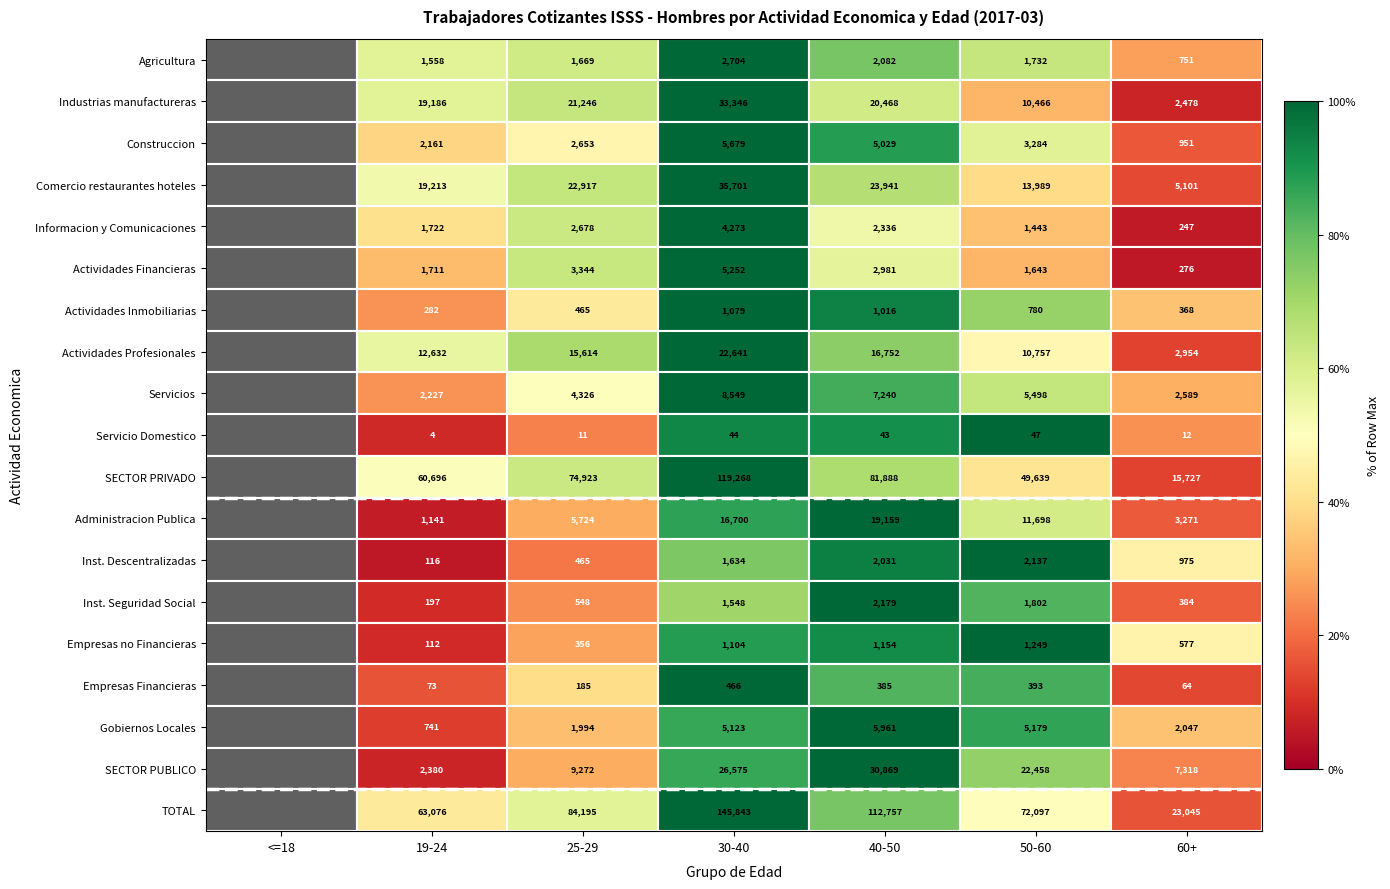

At 19-24, list the series in order from smallest to largest.

Servicio Domestico, Empresas Financieras, Empresas no Financieras, Inst. Descentralizadas, Inst. Seguridad Social, Actividades Inmobiliarias, Gobiernos Locales, Administracion Publica, Agricultura, Actividades Financieras, Informacion y Comunicaciones, Construccion, Servicios, SECTOR PUBLICO, Actividades Profesionales, Industrias manufactureras, Comercio restaurantes hoteles, SECTOR PRIVADO, TOTAL